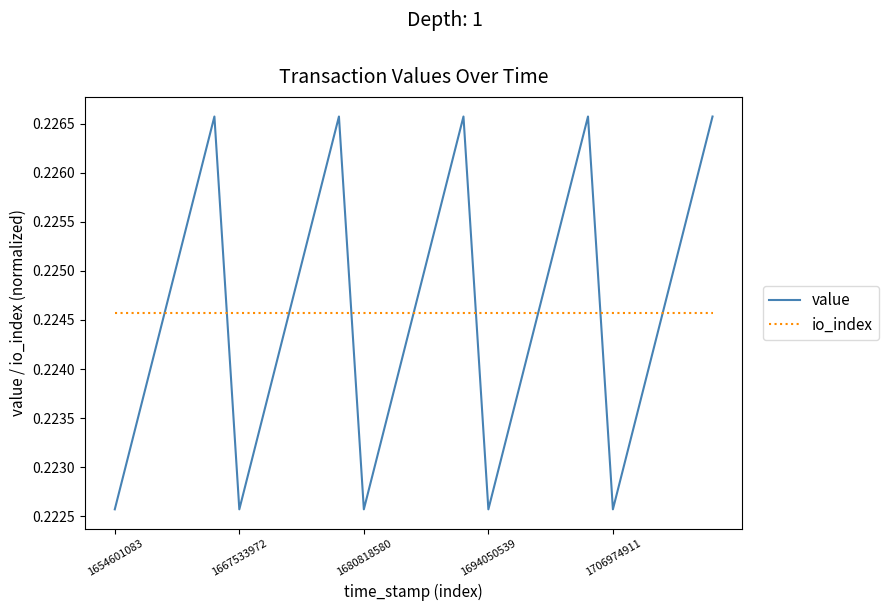

Which series has the largest range (max minus min)?

value